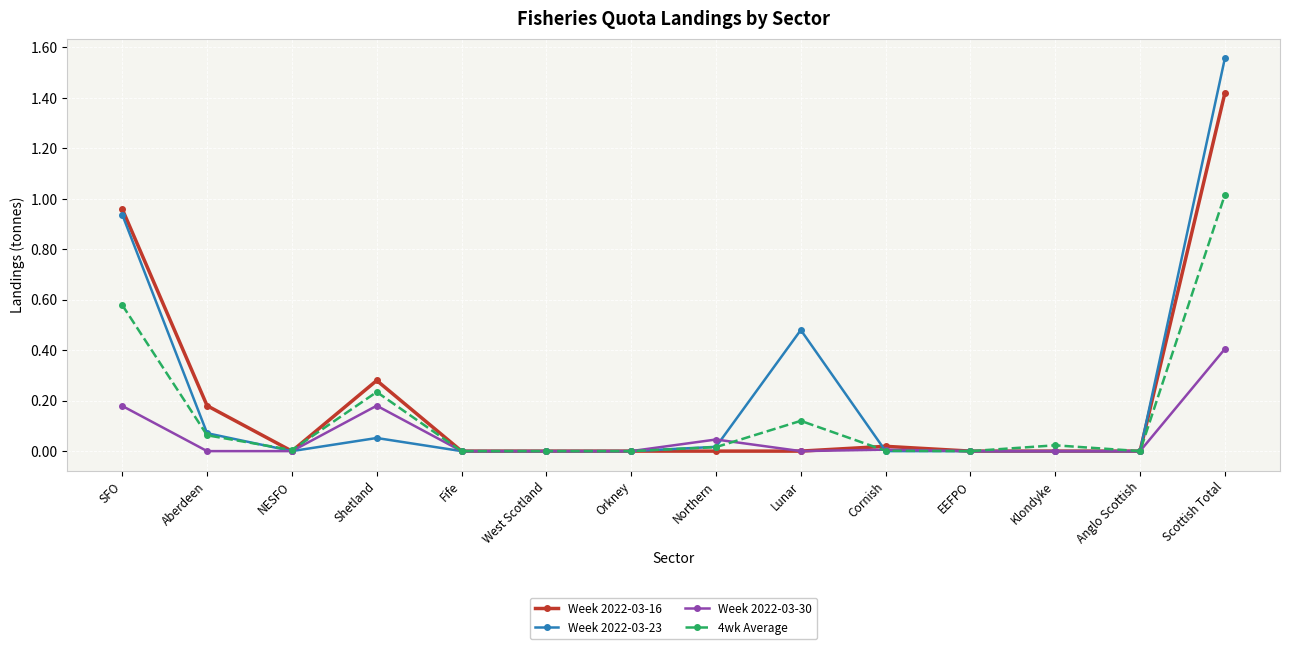

The Week 2022-03-30 series shows 0.0 at West Scotland. True or false?

True